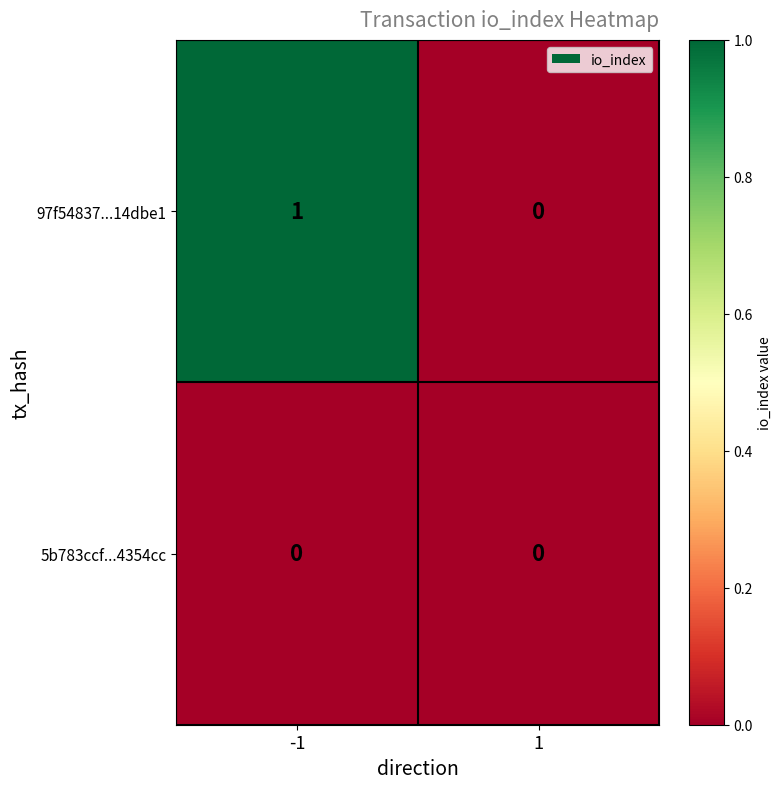

What is the total value across all series at -1?

1